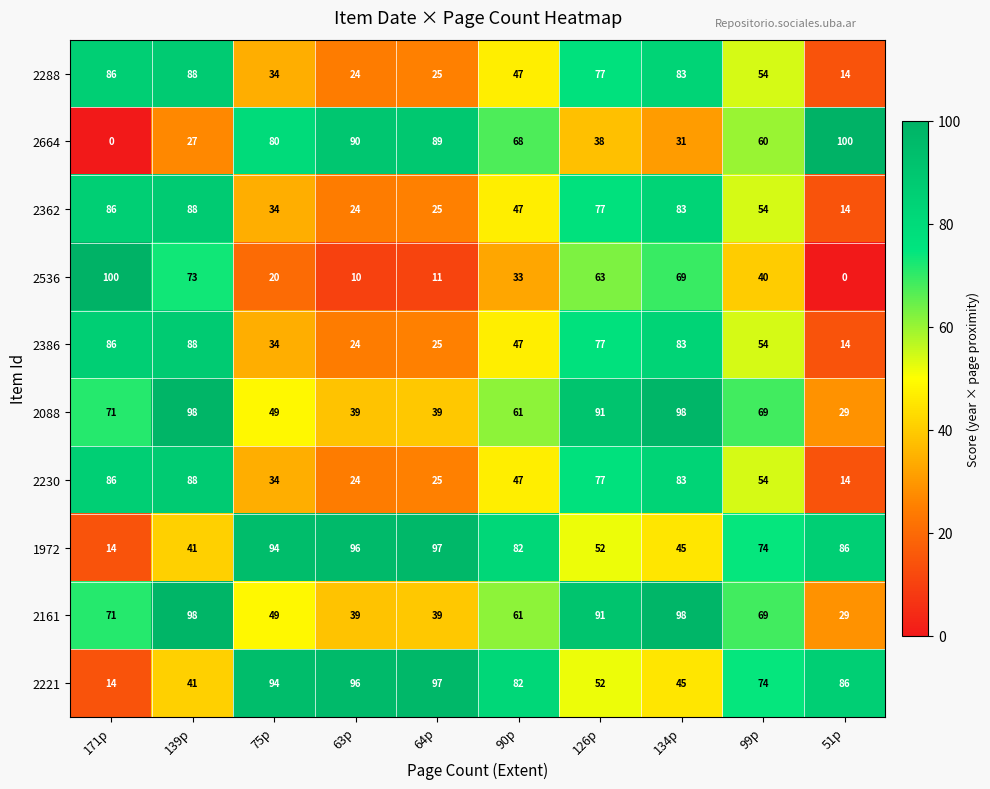

At how many categories does at least one series exceed 49?

10